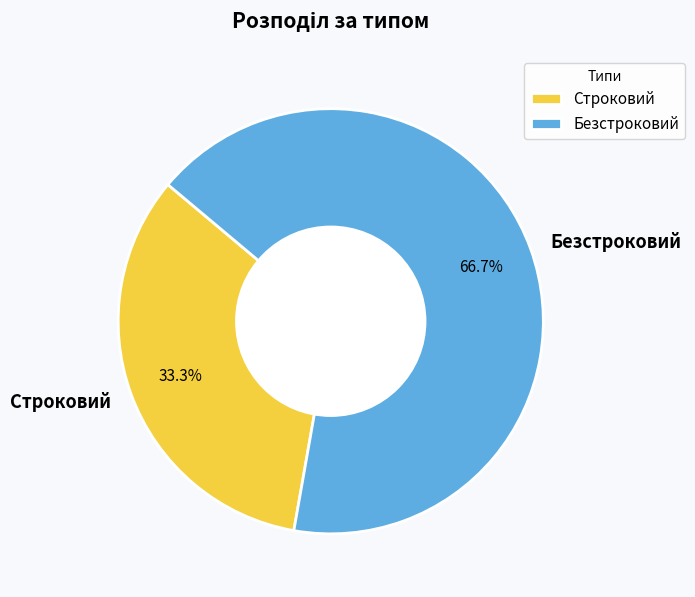

How many slices are in this pie chart?

2